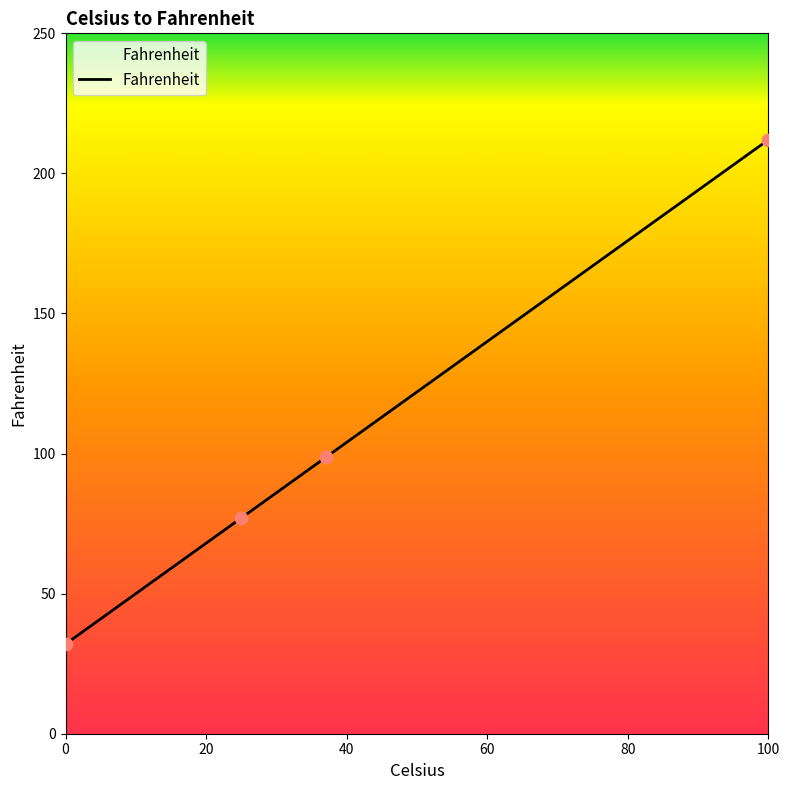

What is the difference between the second highest and second lowest values?

21.6